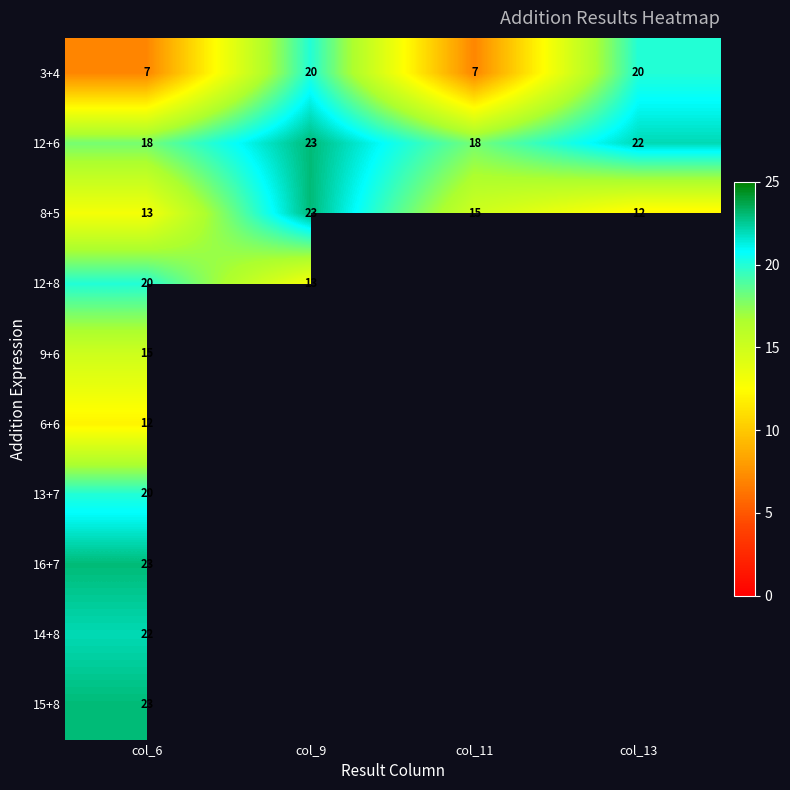

What is the minimum value for 3+4?

7